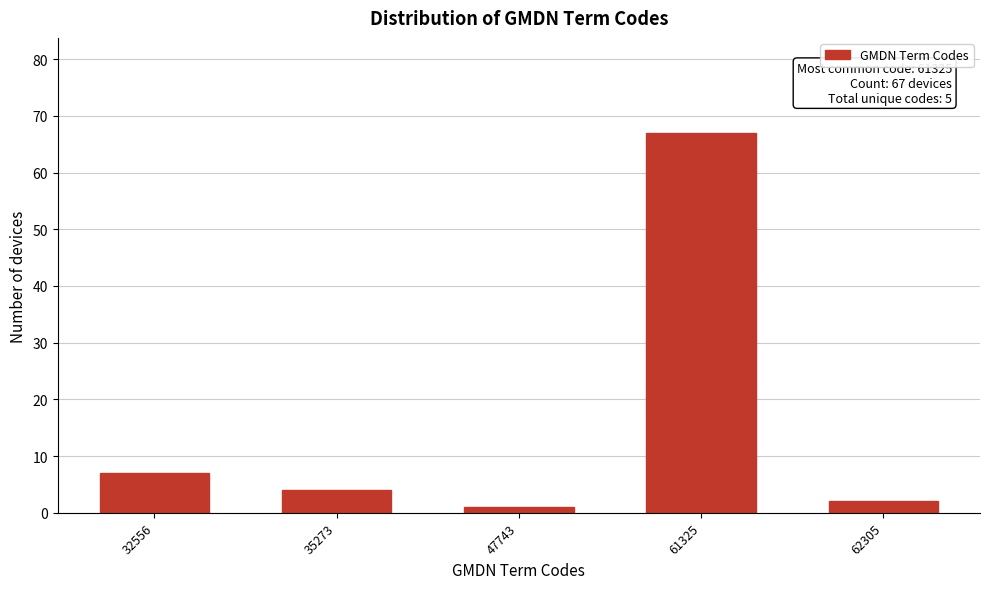

Reading left to right, what are all the values shown in this chart?

7	4	1	67	2